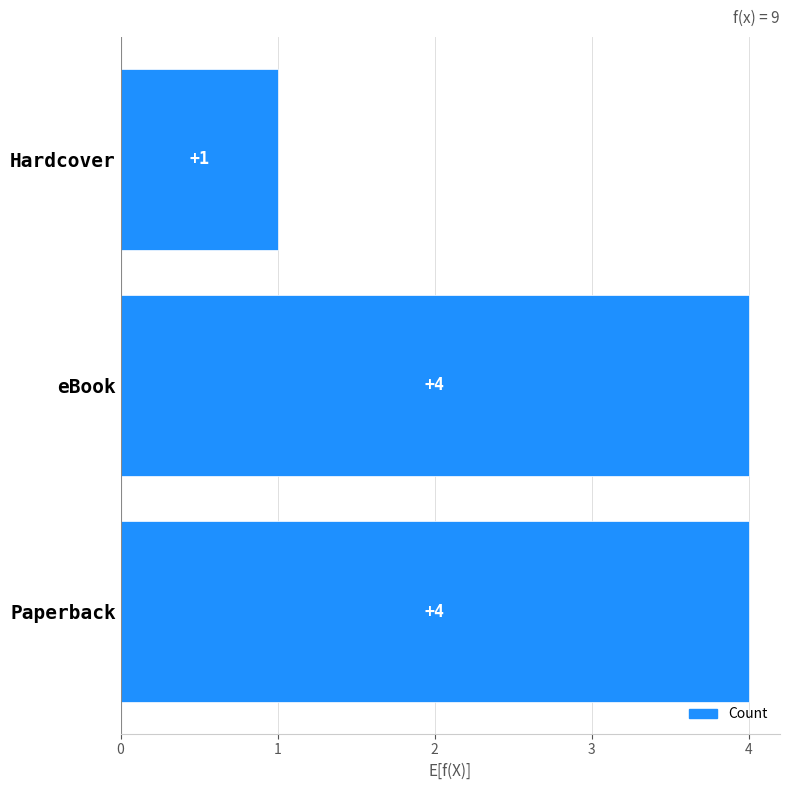

What is the difference between the values at Paperback and Hardcover?

3